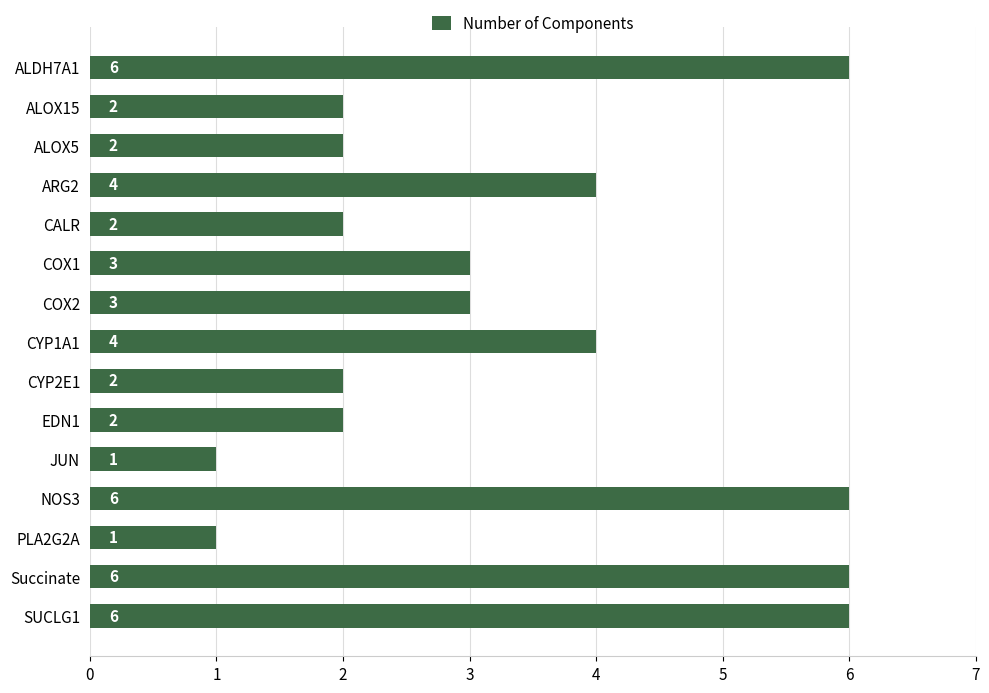

True or false: the data shows 6 at ALDH7A1.

True